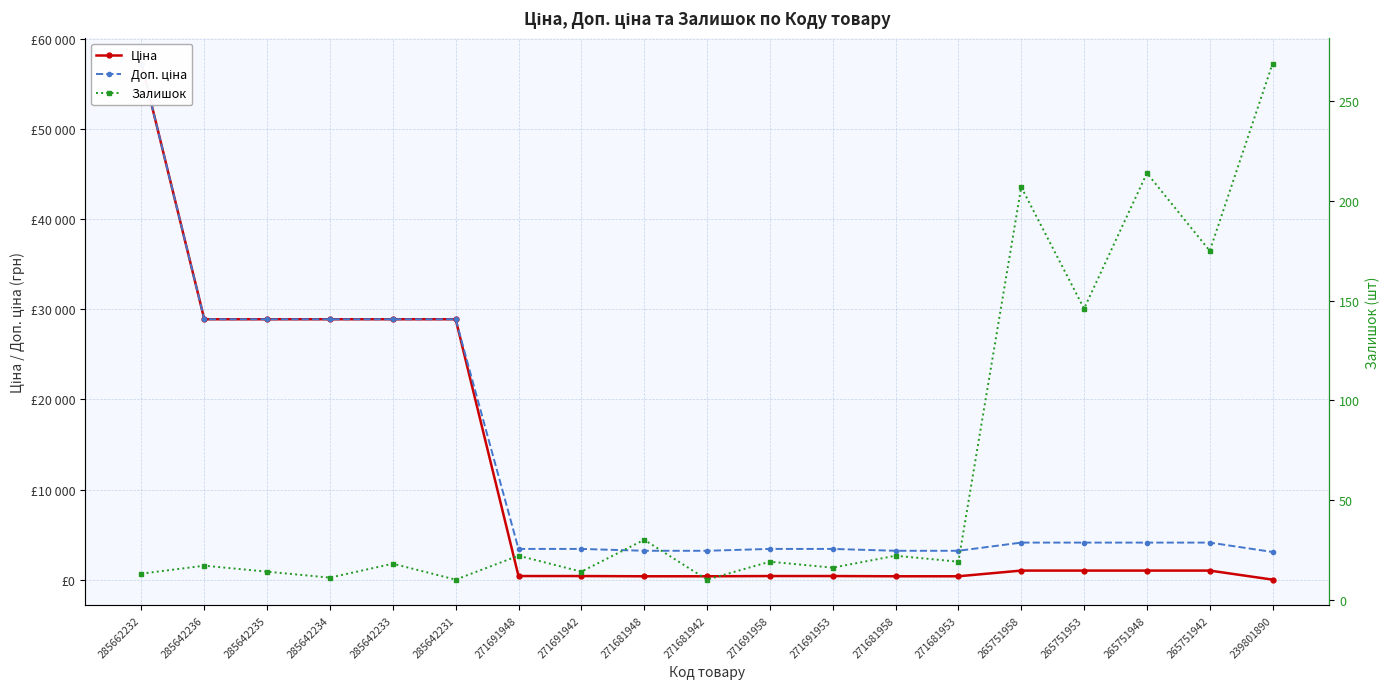

Reading right to left, list all the values displayed in this chart.

Ціна: 30.9	1034.1	1034.1	1034.1	1034.1	403.6	403.6	429.3	429.3	403.6	403.6	429.3	429.3	28890.3	28890.3	28890.3	28890.3	28890.3	57235.5
Доп. ціна: 3095.0	4136.6	4136.6	4136.6	4136.6	3228.8	3228.8	3434.6	3434.6	3228.8	3228.8	3434.6	3434.6	28890.3	28890.3	28890.3	28890.3	28890.3	57235.5
Залишок: 269.0	175.0	214.0	146.0	207.0	19.0	22.0	16.0	19.0	10.0	30.0	14.0	22.0	10.0	18.0	11.0	14.0	17.0	13.0